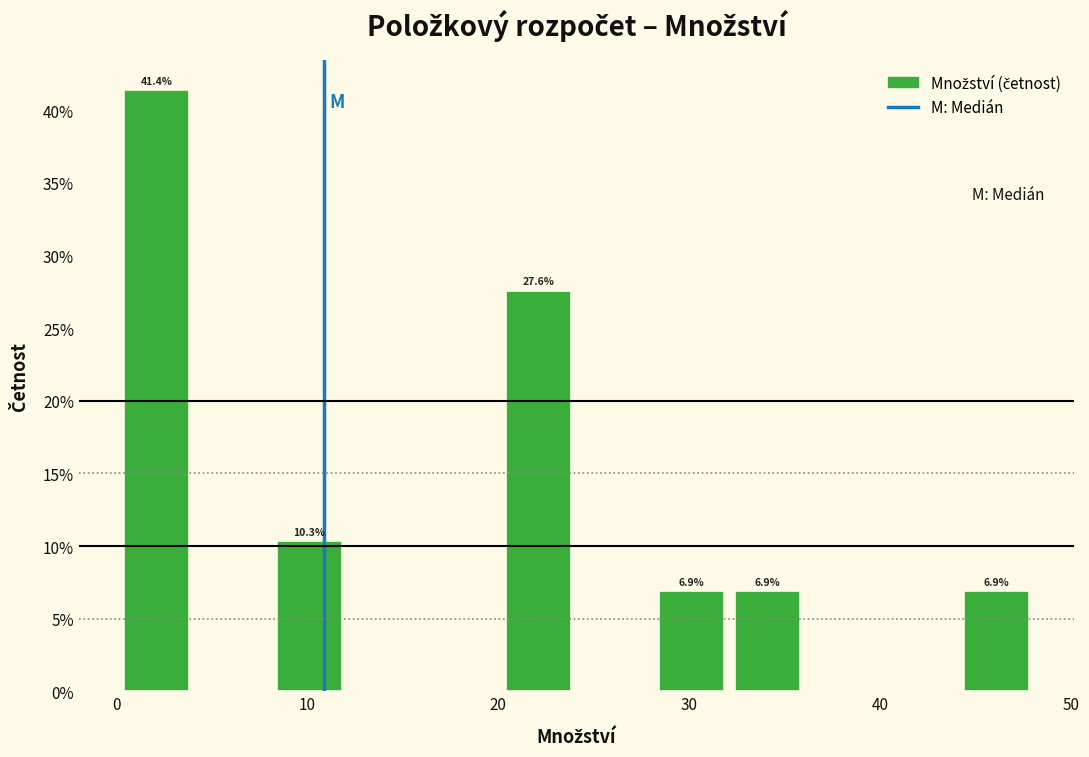

Read against the x-axis, roughly where is the centre of the tallest bar?

2